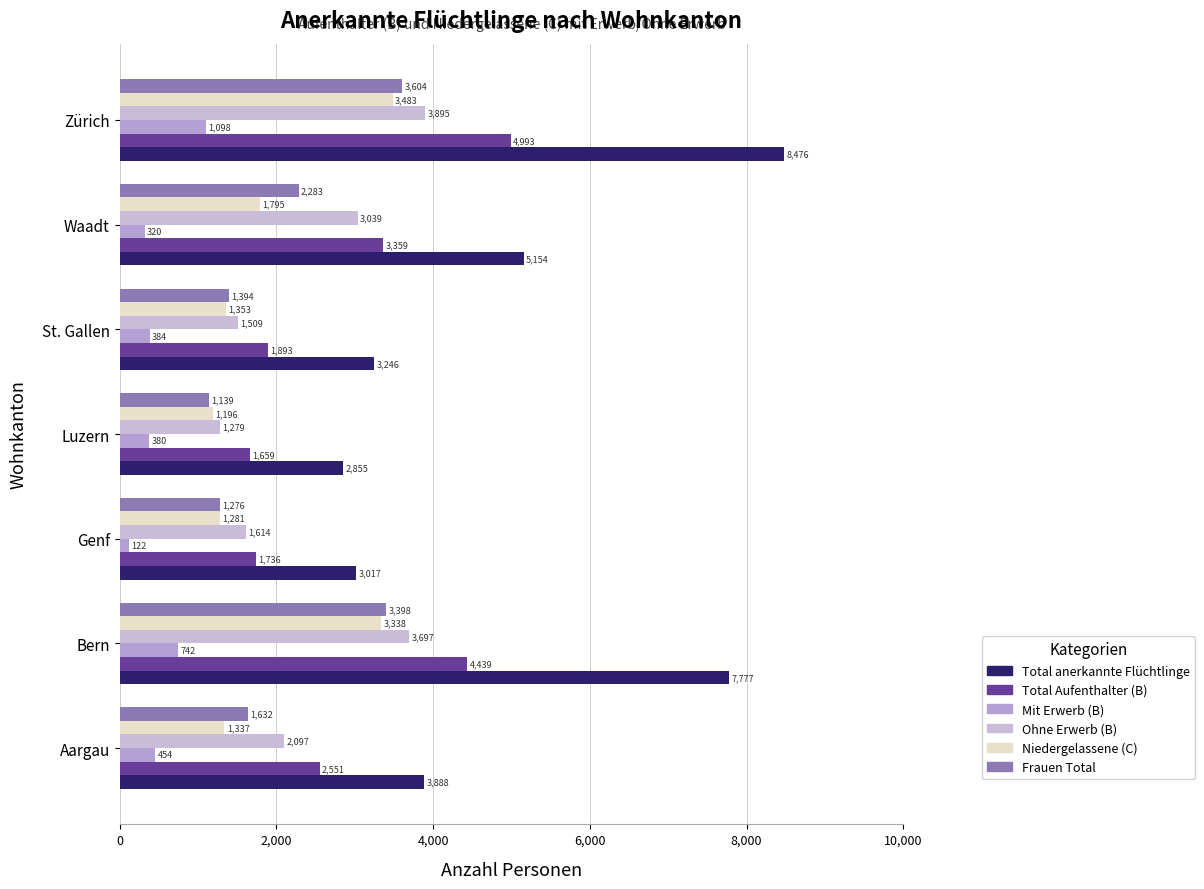

What are all the series names shown in the legend?

Total anerkannte Flüchtlinge, Total Aufenthalter (B), Mit Erwerb (B), Ohne Erwerb (B), Niedergelassene (C), Frauen Total